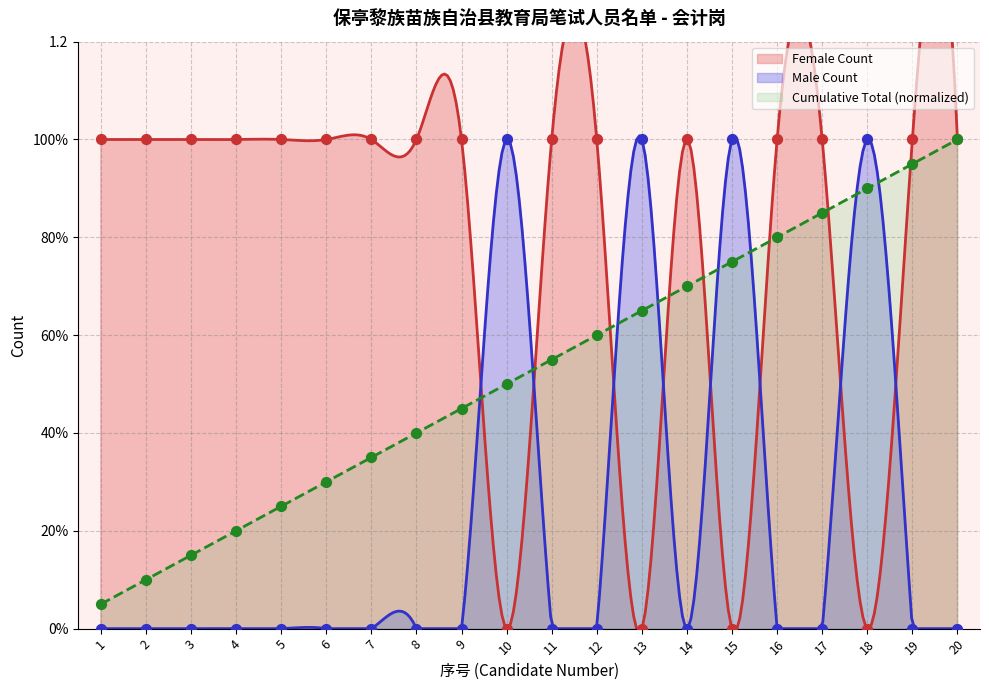

At how many categories does at least one series exceed 0?

20